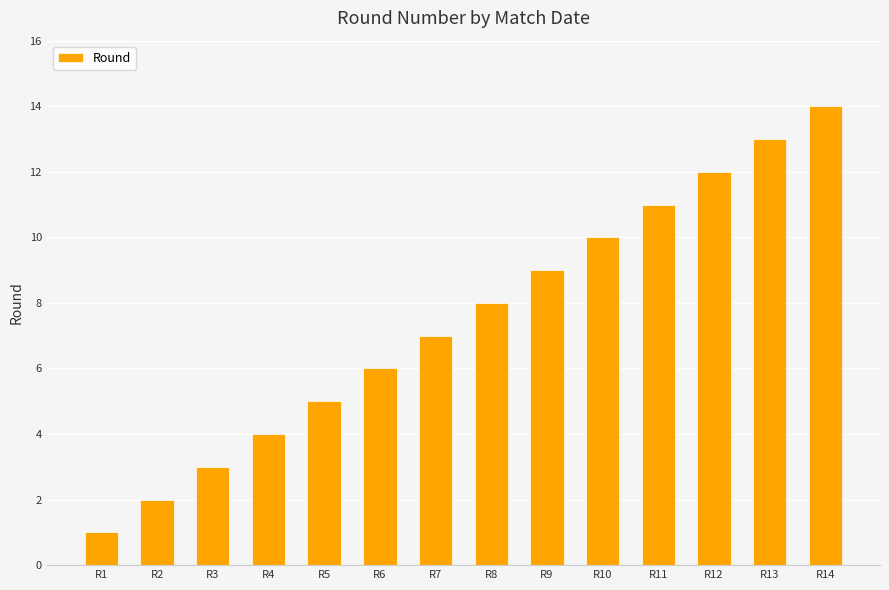

How many data points are less than 8?

7